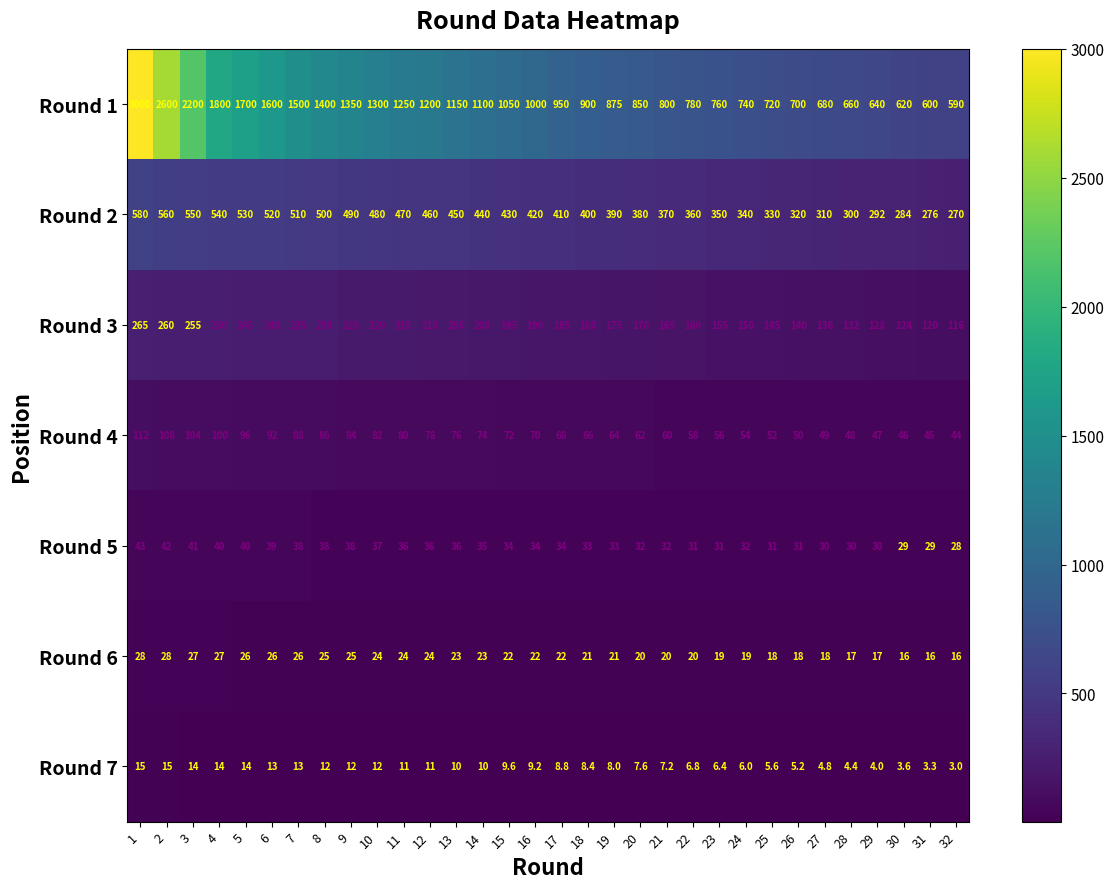

What value does the Round 1 series have at 4?

1800.0